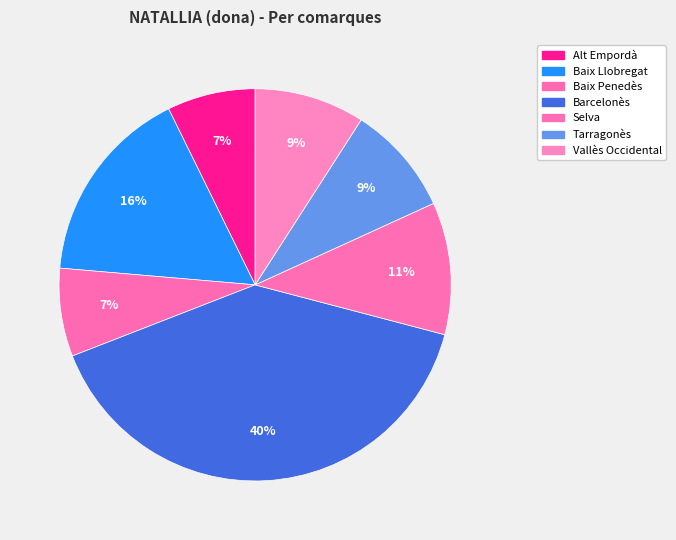

Between Tarragonès and Barcelonès, which is larger?

Barcelonès